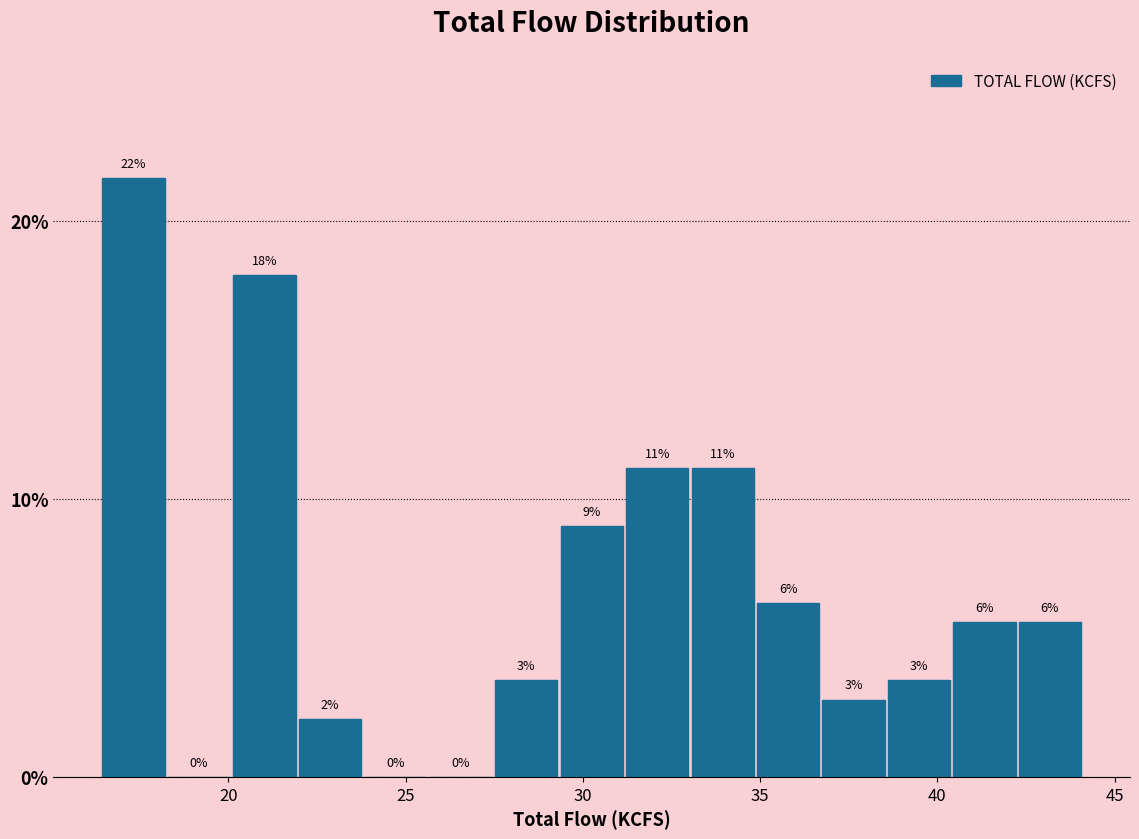

Around what value on the x-axis is the tallest bar? Give the approximate position of its centre, as read against the axis.

17.5